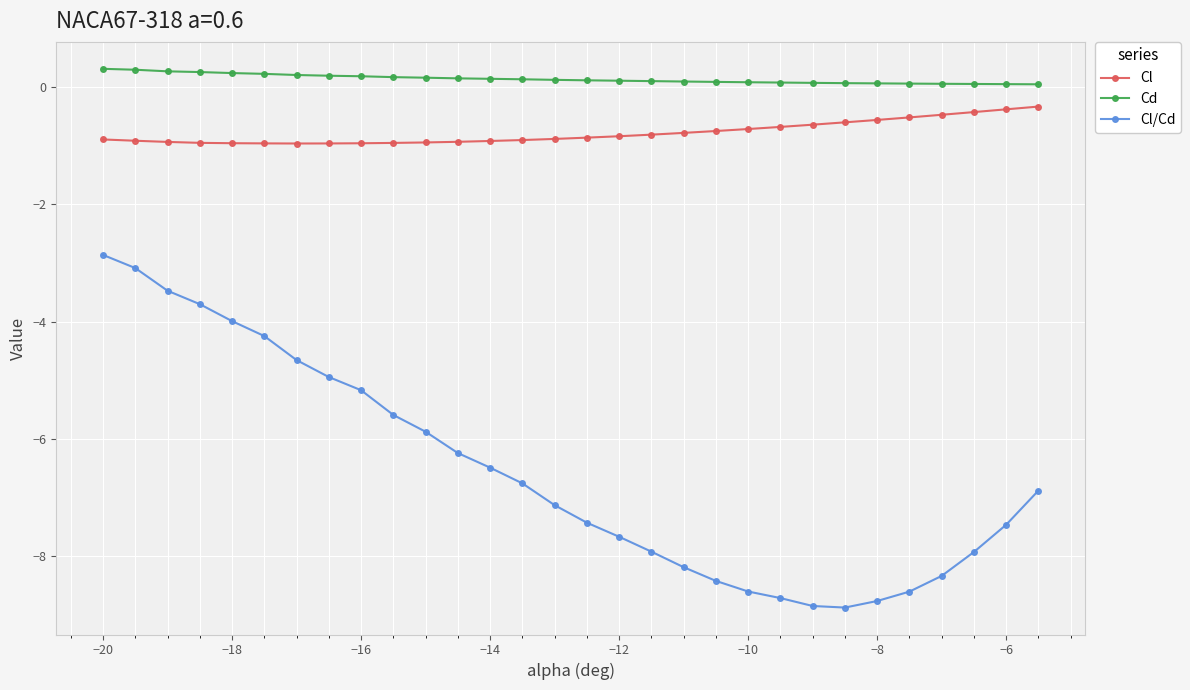

List the series in order of their peak value, highest first.

Cd, Cl, Cl/Cd